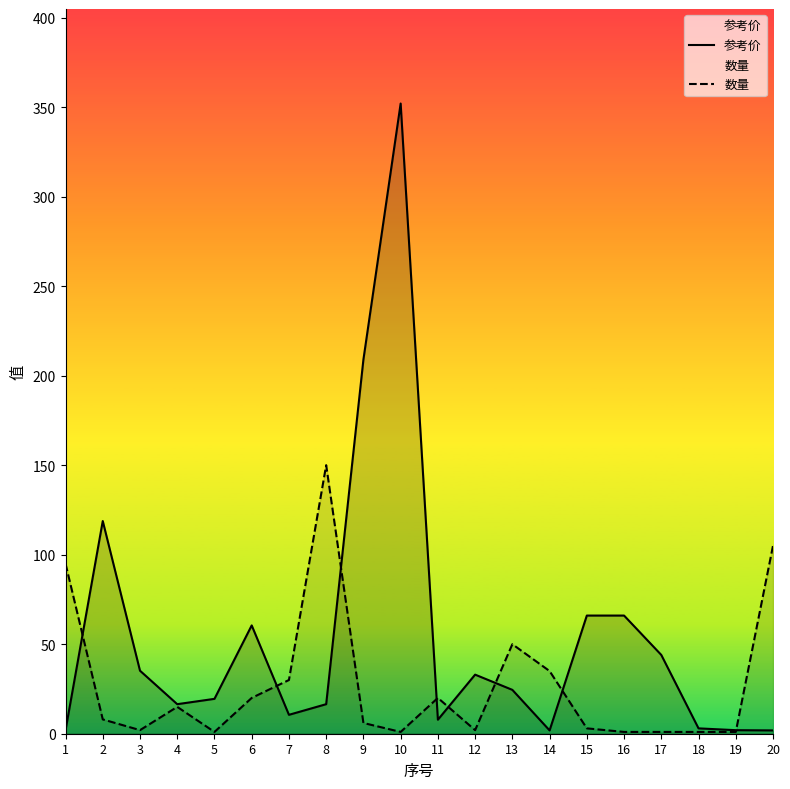

What are all the series names shown in the legend?

参考价, 数量